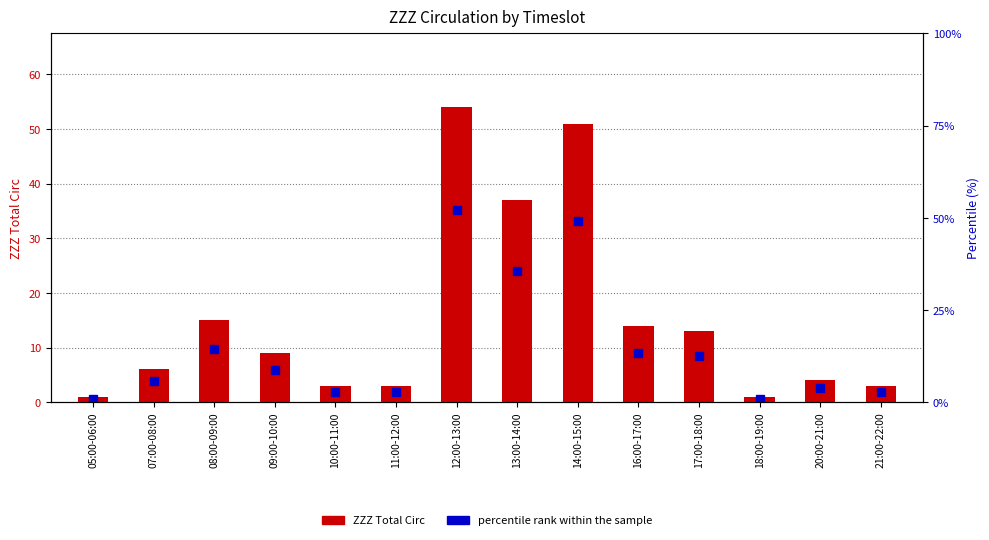

How many bars are there in total?

14